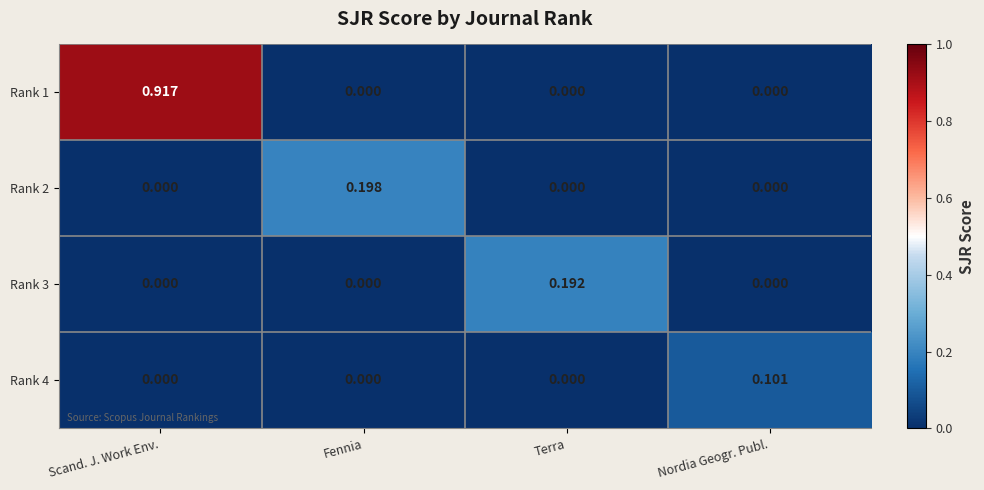

At which category is the sum across all series the highest?

Scand. J. Work Env.